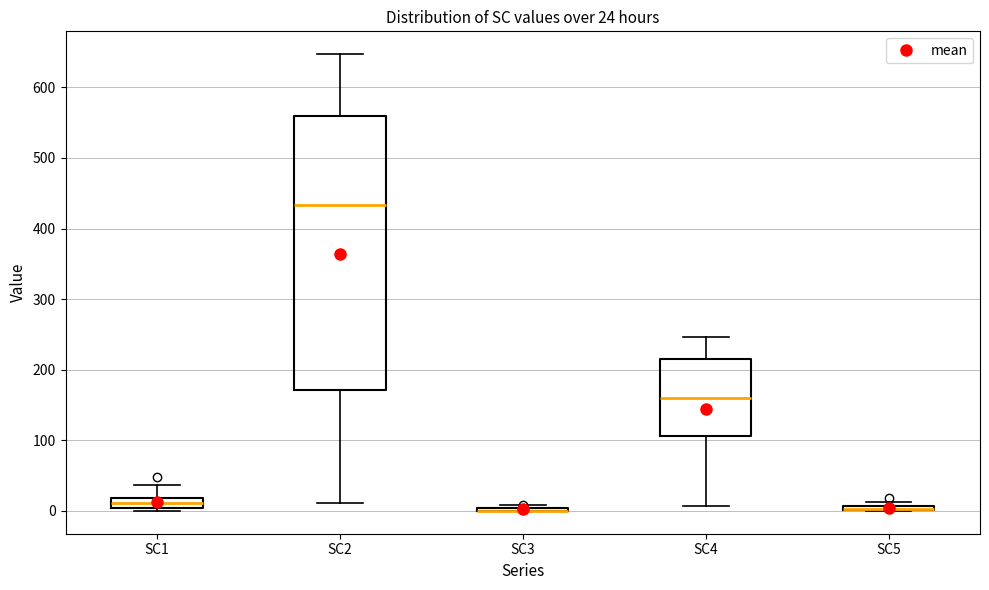

Which box is the tallest, from its lower edge to its upper edge?

SC2